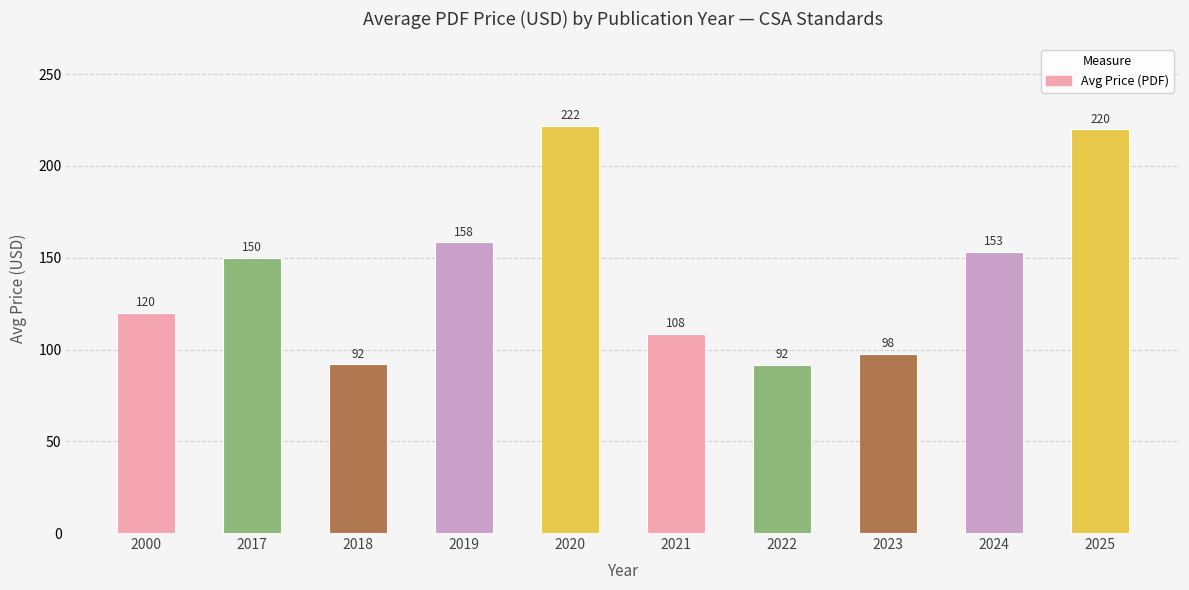

At which label is the value closest to 156?

2019